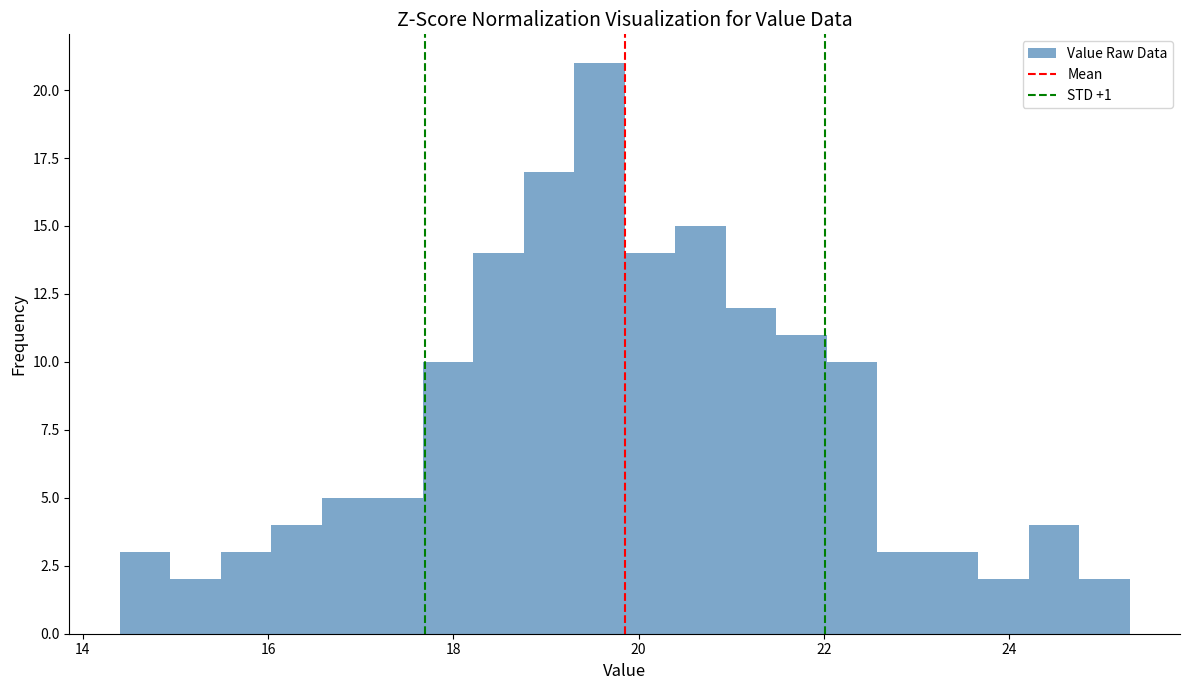

Around what value on the x-axis is the tallest bar? Give the approximate position of its centre, as read against the axis.

19.6